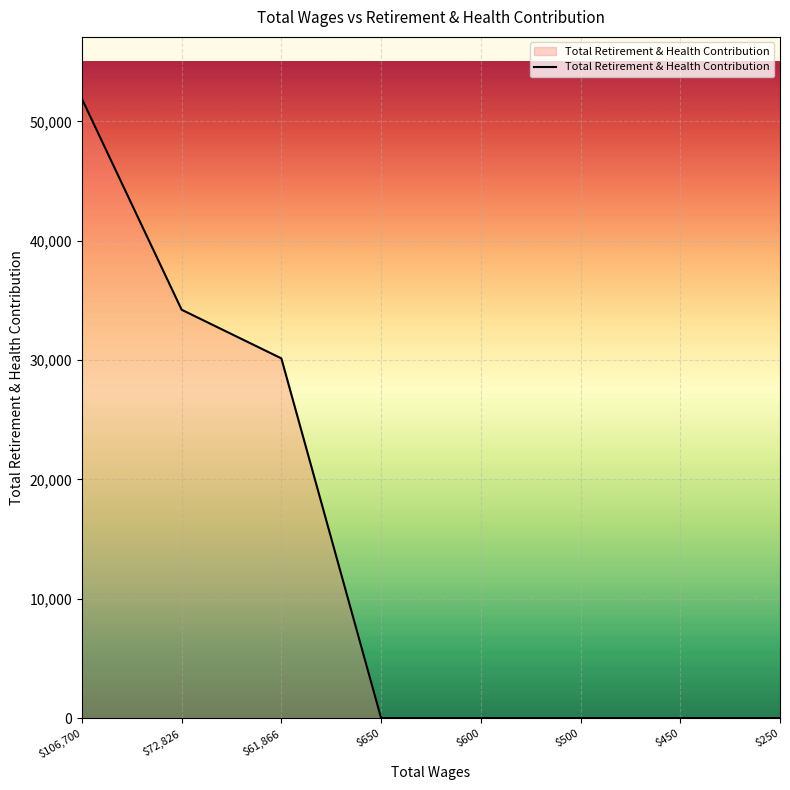

Reading left to right, list all the values displayed in this chart.

51901	34223	30145	0	0	0	0	0